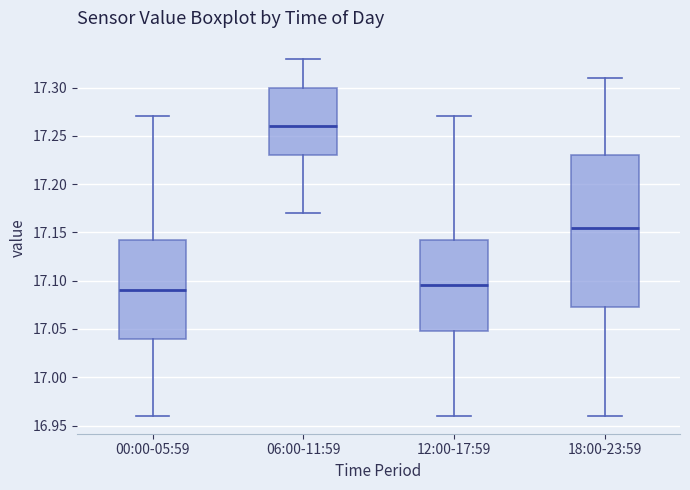

Which box's median line is the highest?

06:00-11:59